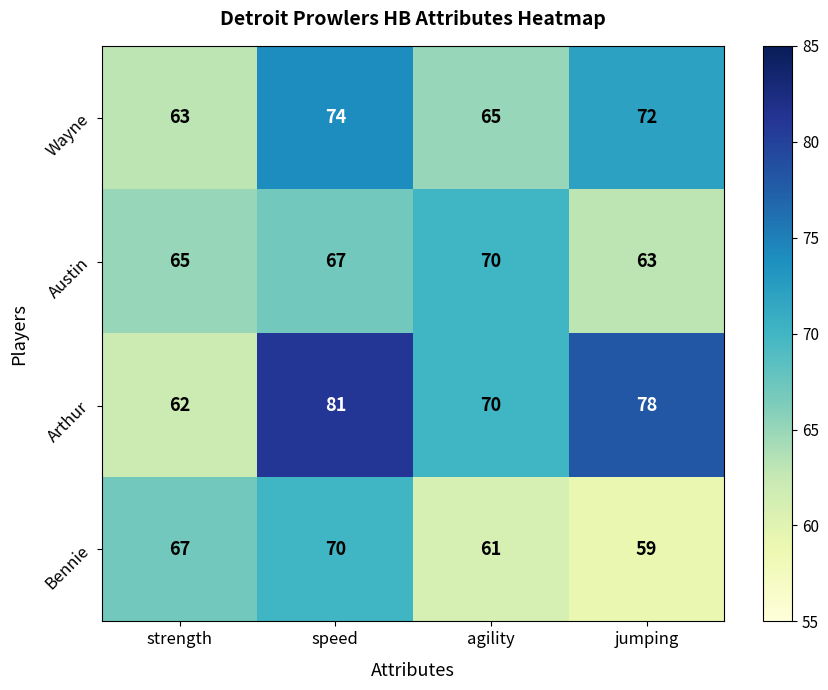

At which category is the sum across all series the highest?

speed